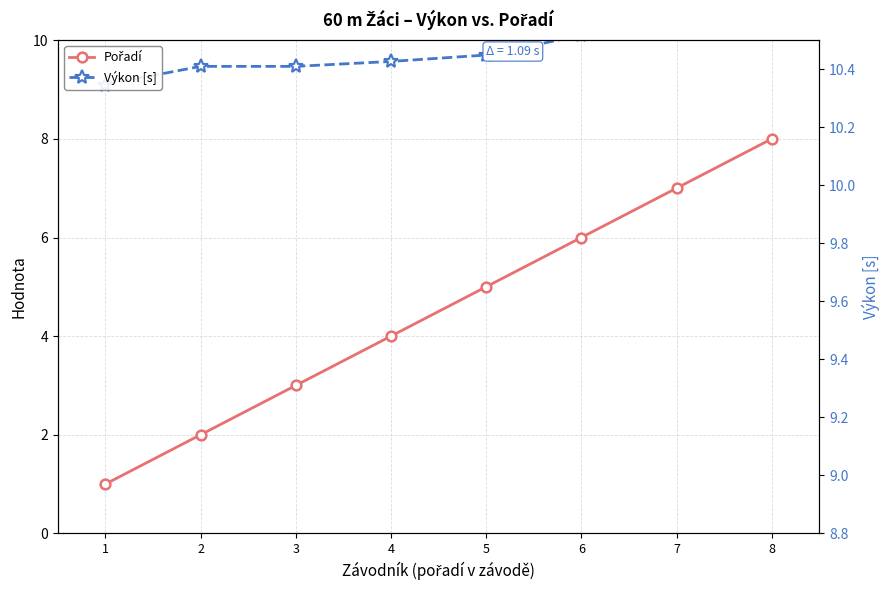

Rank the series at 1 from lowest to highest value.

Pořadí, Výkon [s]